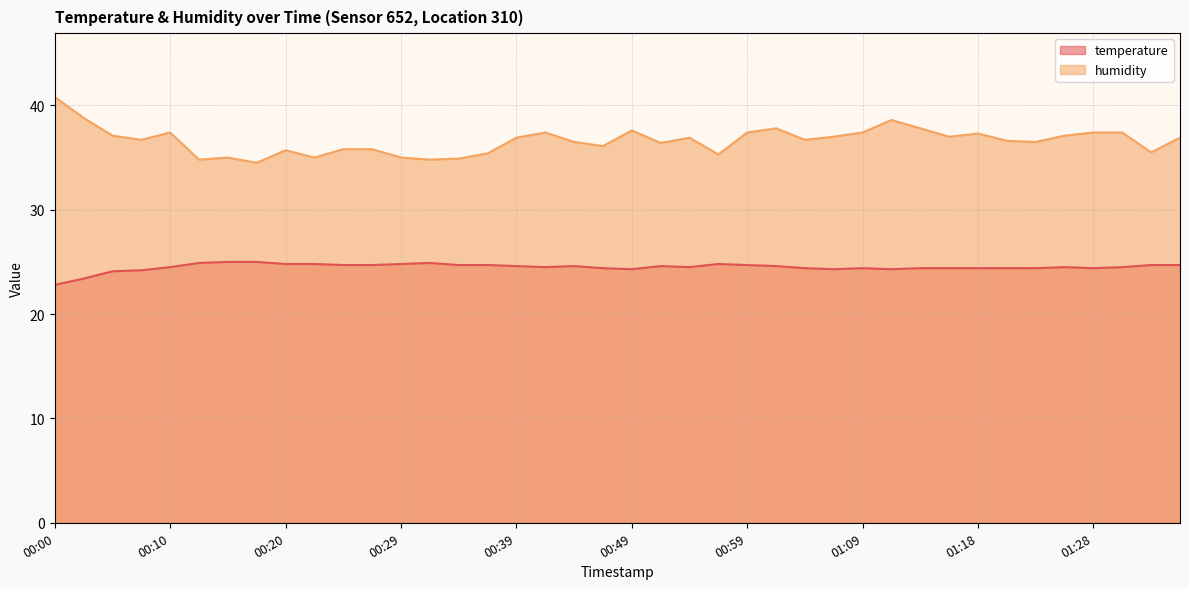

At which label does temperature reach its peak?

00:15